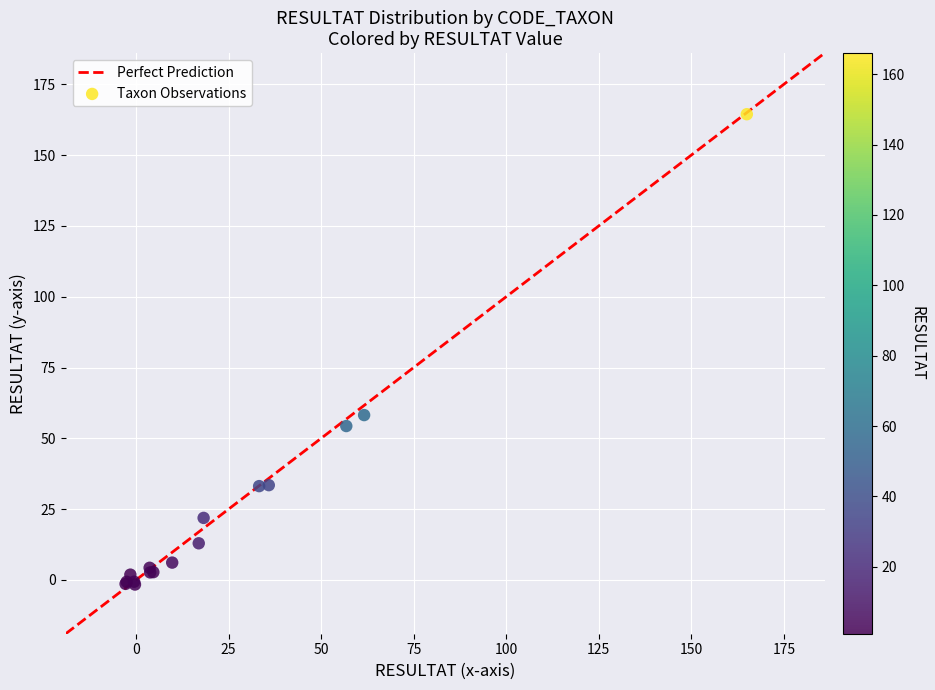

What Y value in the scatter plot is closest to 81?

58.2